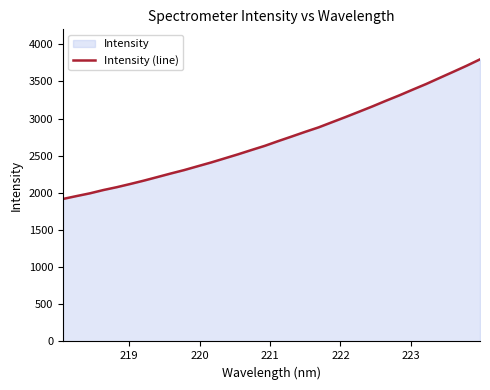

How many categories are shown in the chart?

32